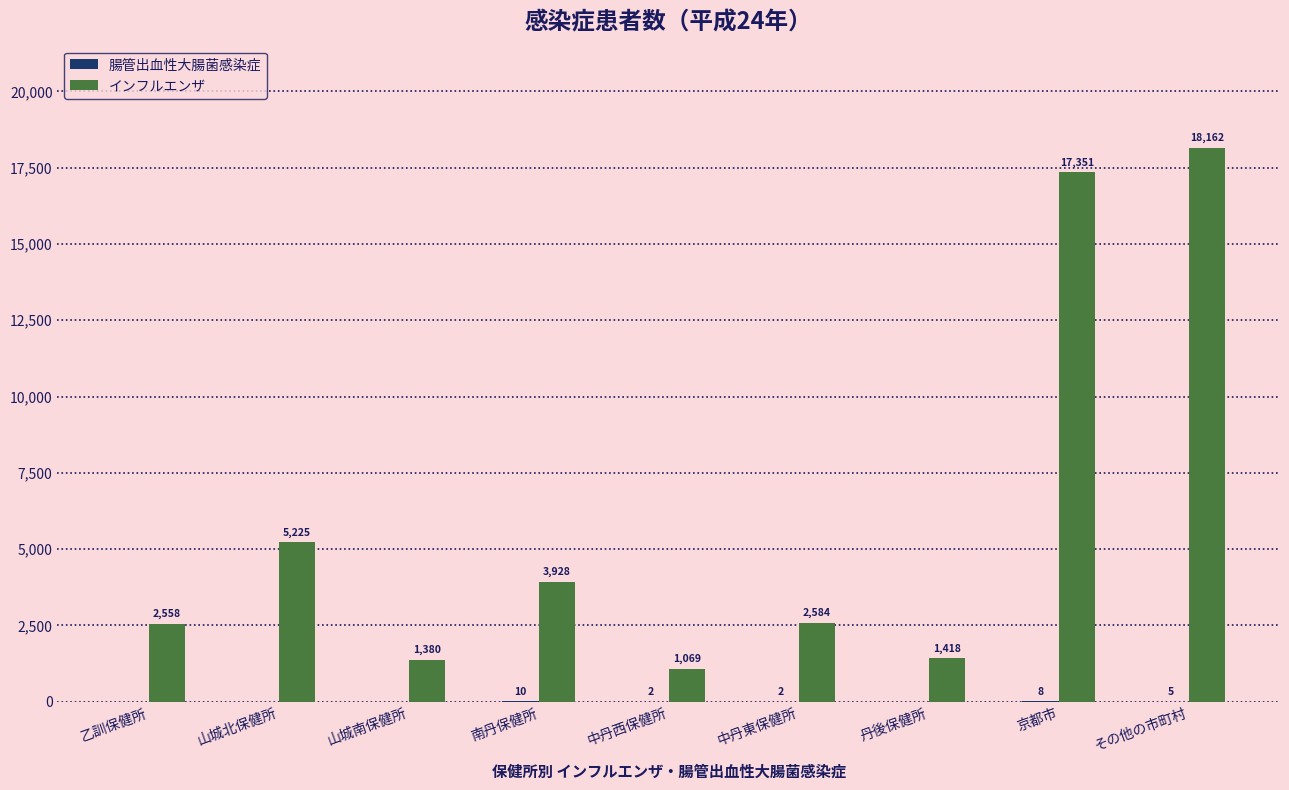

True or false: インフルエンザ has a value of 18162 at その他の市町村.

True